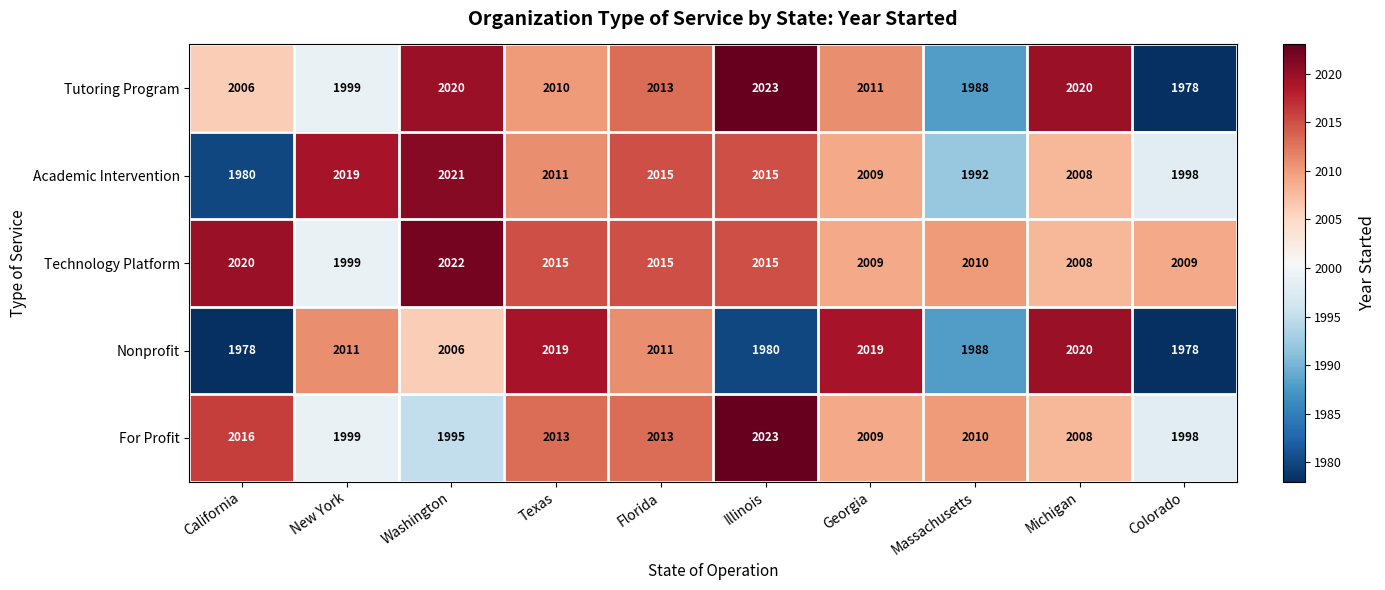

True or false: Nonprofit has a value of 1978 at California.

True